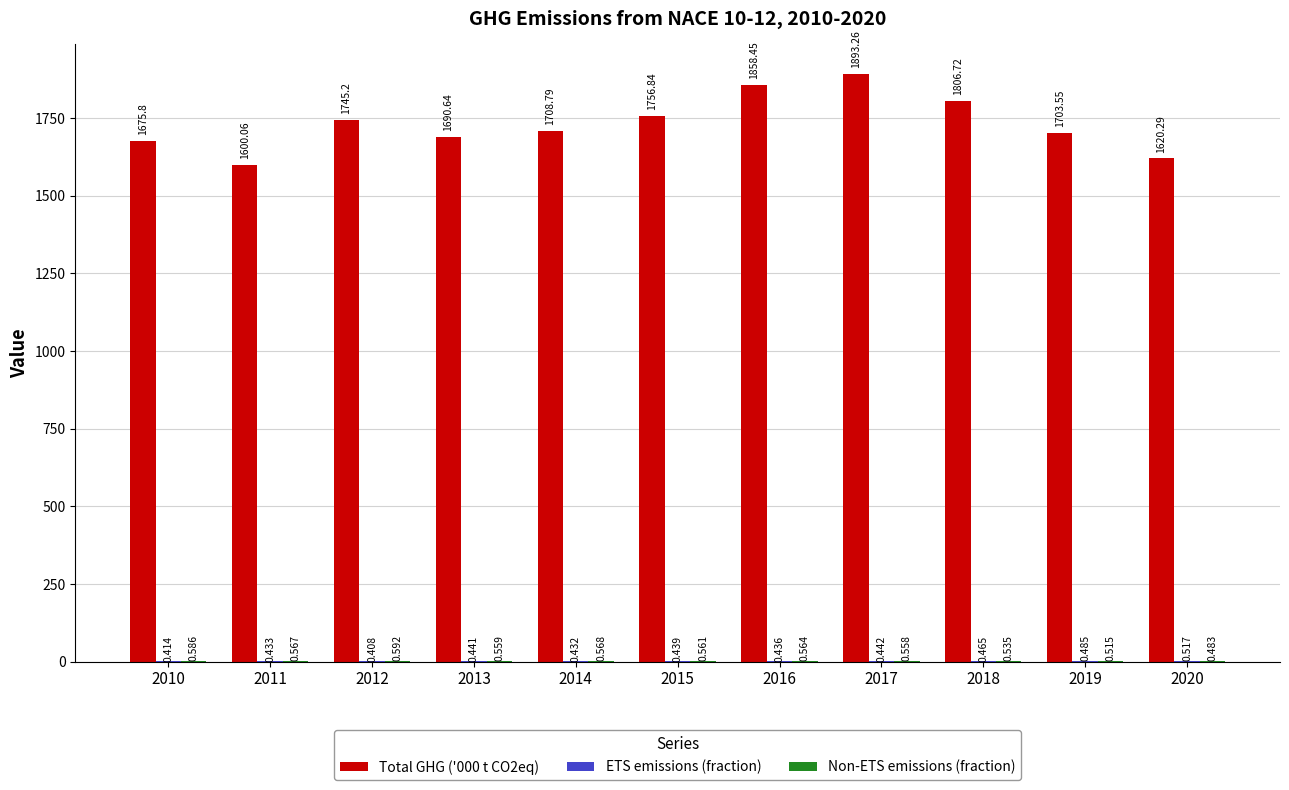

List the labels in order of Non-ETS emissions (fraction) value, largest first.

2012, 2010, 2014, 2011, 2016, 2015, 2013, 2017, 2018, 2019, 2020